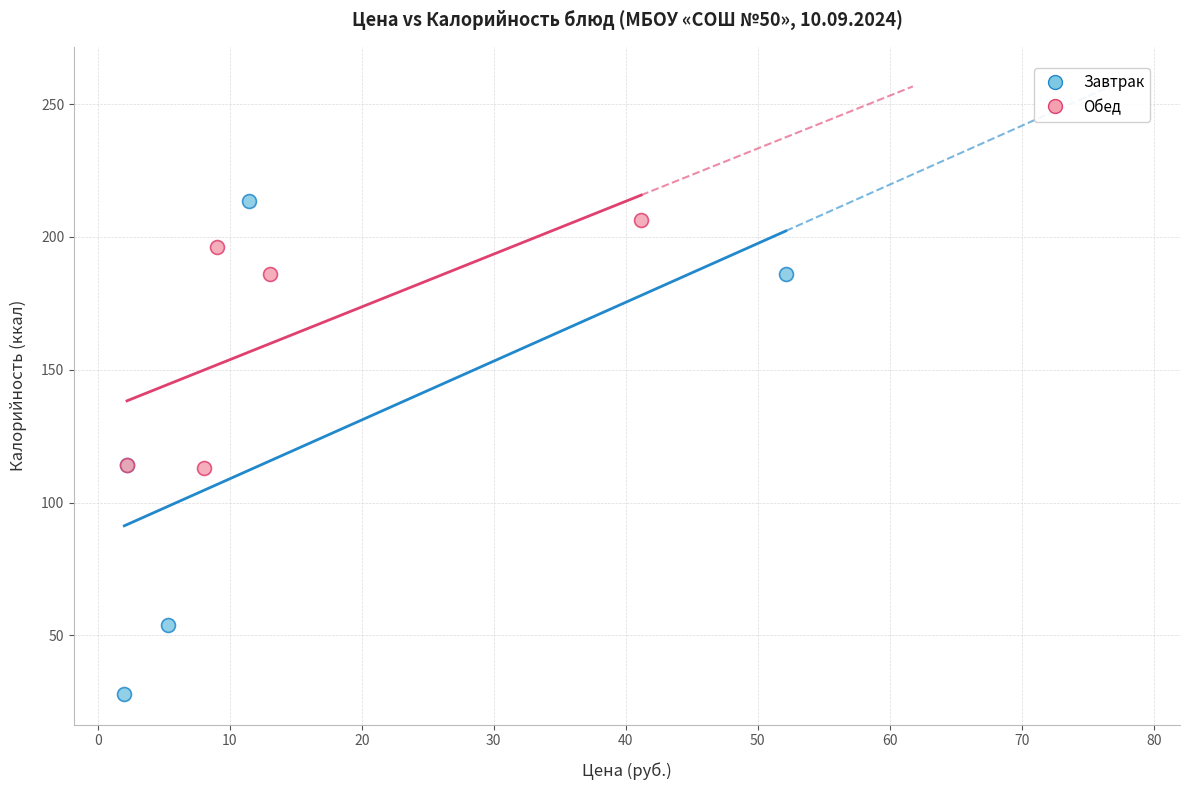

Which series has the widest spread of Y values?

Завтрак